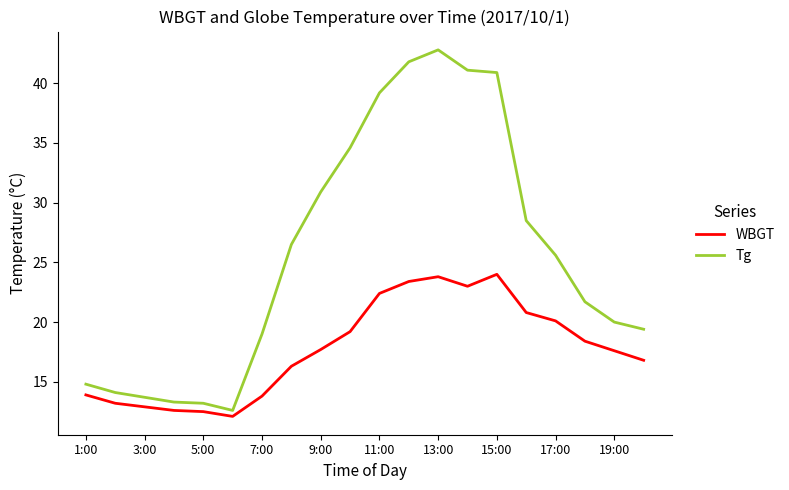

List the series in order of their overall mean, highest first.

Tg, WBGT